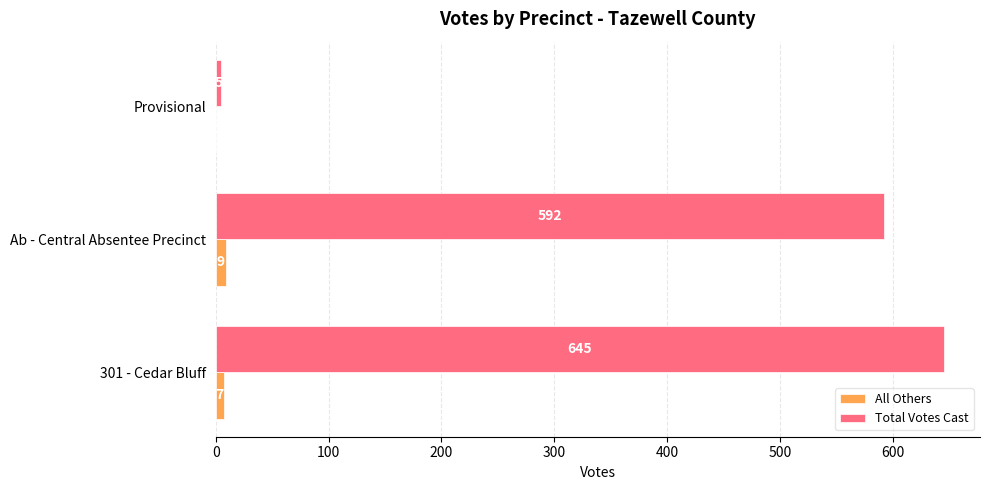

What is the sum of all Total Votes Cast values?

1242